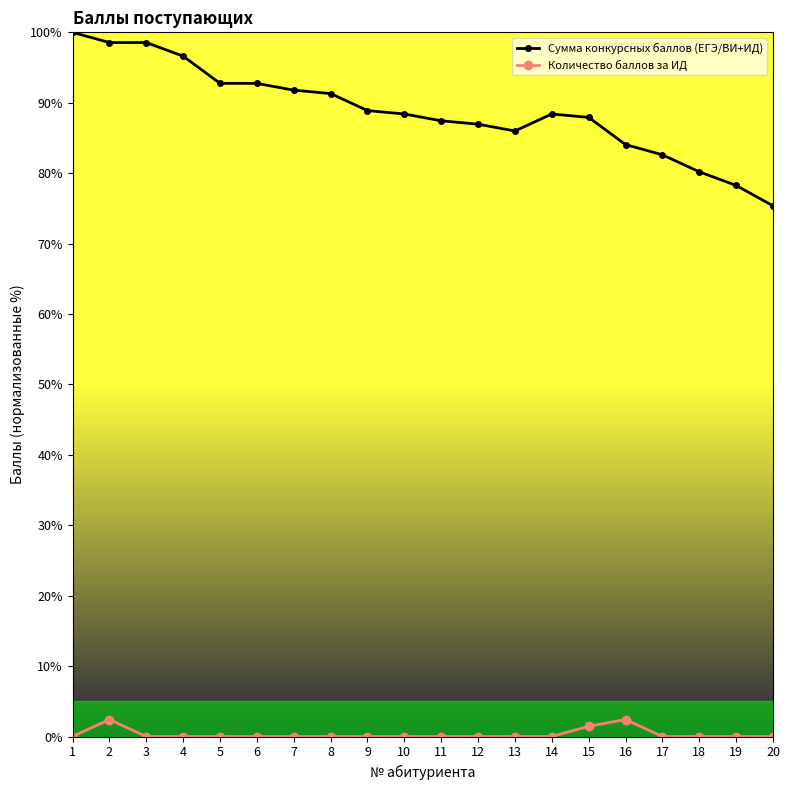

What is the maximum value shown in the chart?

100.0